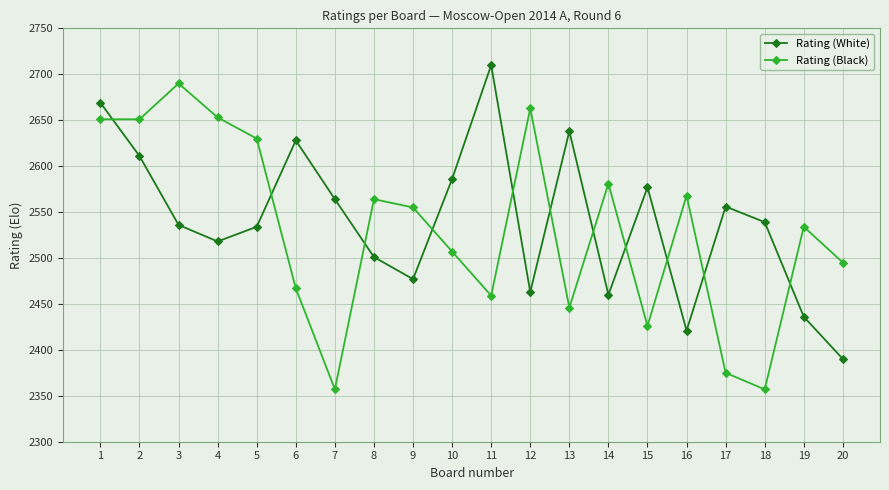

The value of Rating (White) at 12 is 2463. True or false?

True